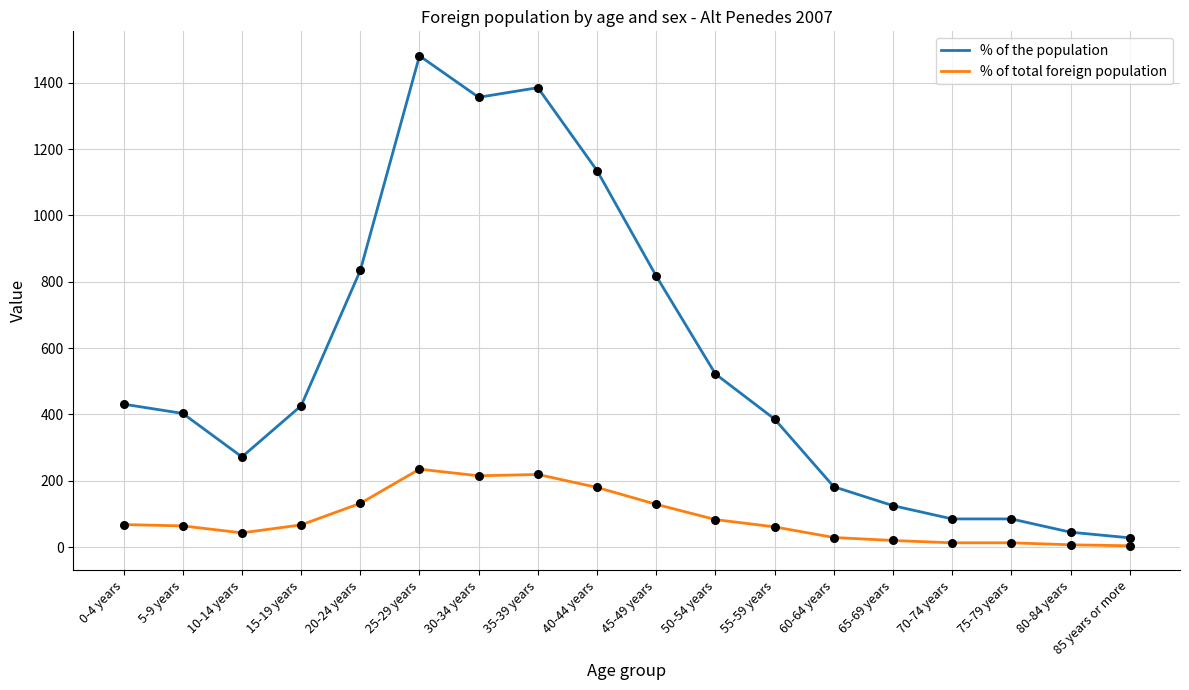

Between 5-9 years and 50-54 years, which series saw the biggest shift?

% of the population